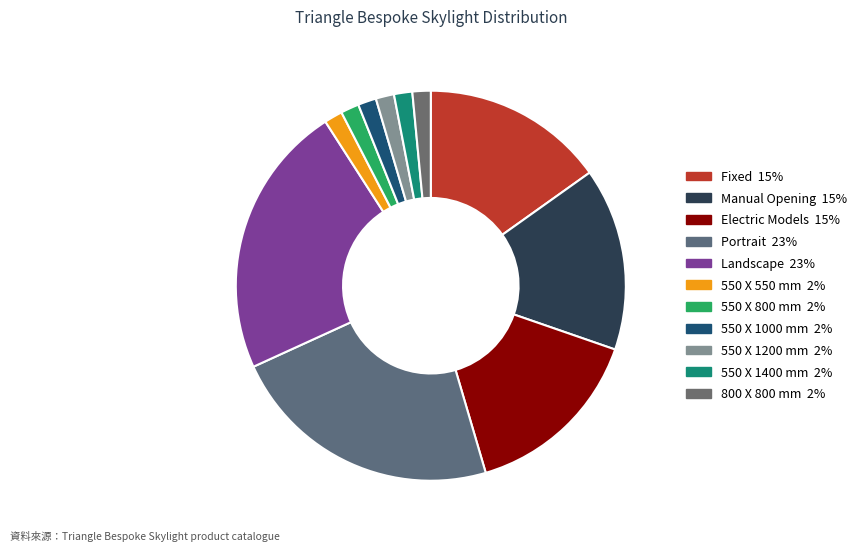

Is there a majority slice in this chart?

No